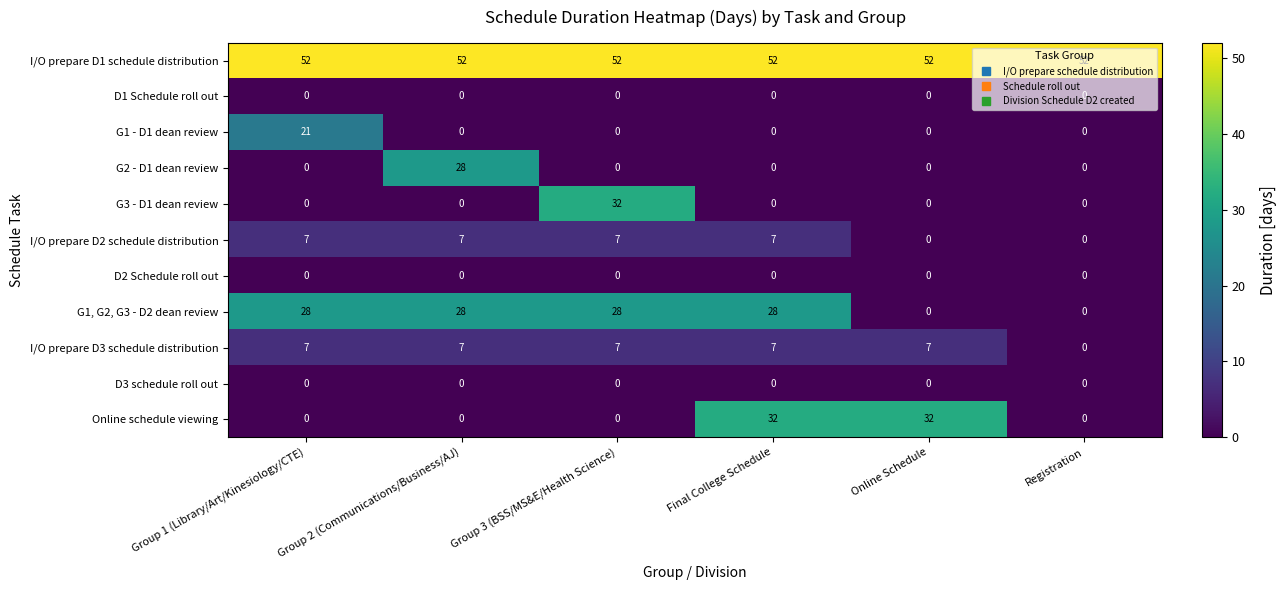

What is the average value of the I/O prepare D2 schedule distribution series?

5